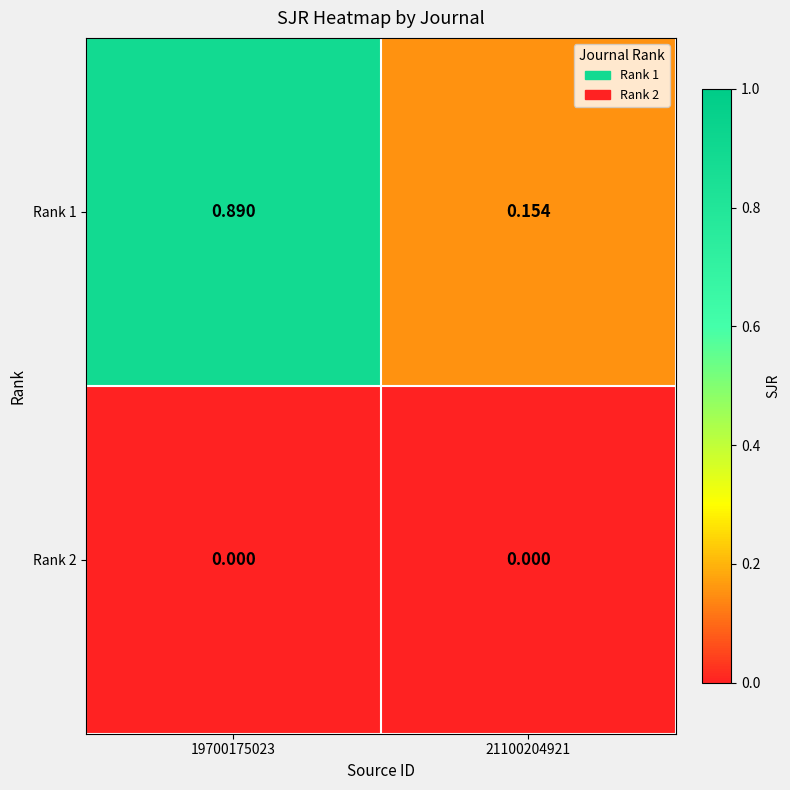

Is the value of Rank 2 at 21100204921 greater than the value of Rank 1 at 21100204921?

No